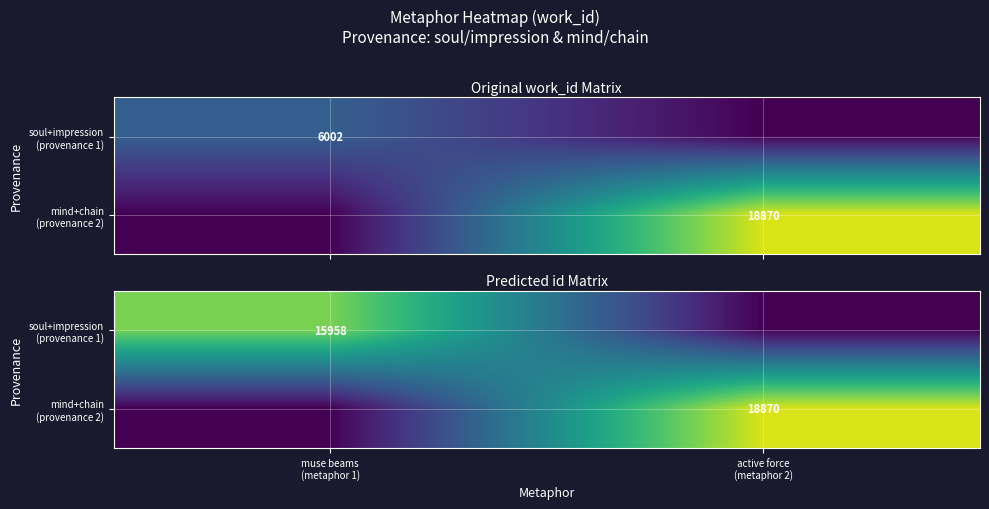

At muse beams (metaphor 1), list the series in order from largest to smallest.

soul+impression (provenance 1), mind+chain (provenance 2)